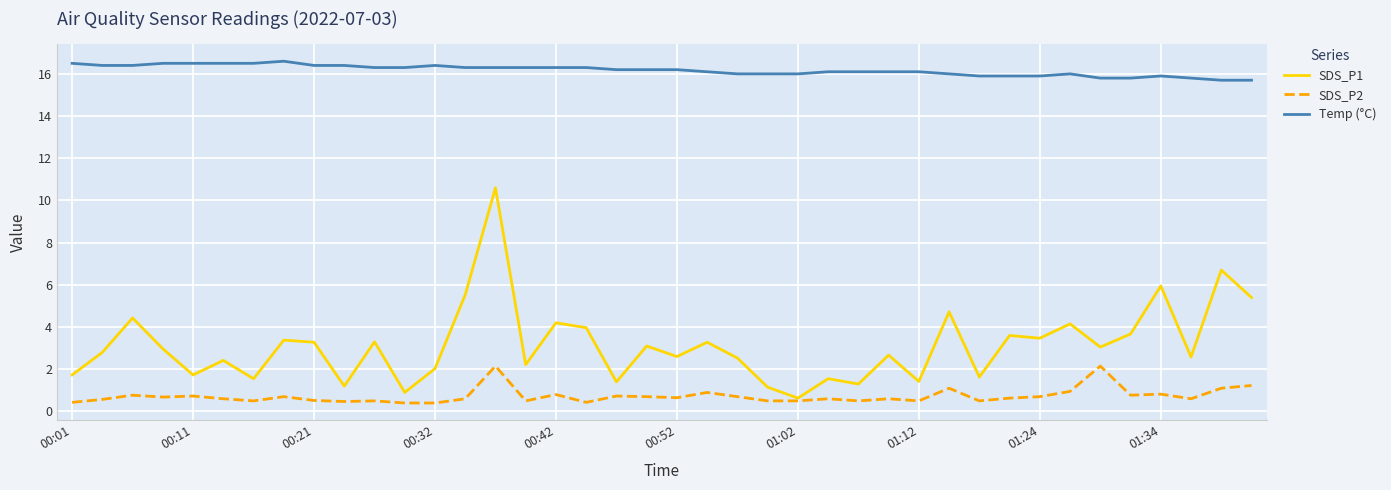

True or false: Temp (°C) and SDS_P2 intersect in this chart.

False